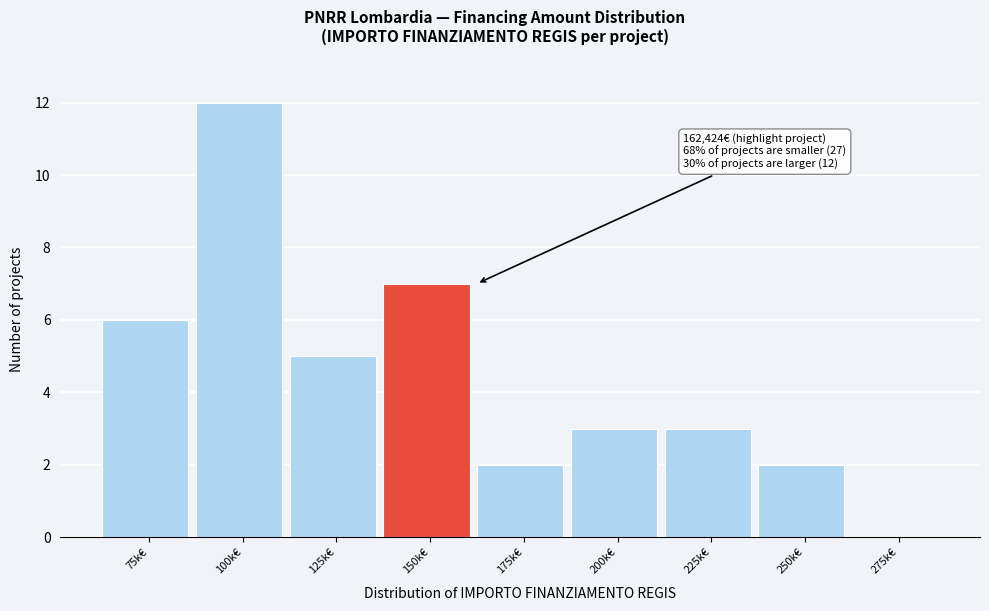

Reading left to right, list all the values displayed in this chart.

75k€=6	100k€=12	125k€=5	150k€=7	175k€=2	200k€=3	225k€=3	250k€=2	275k€=0